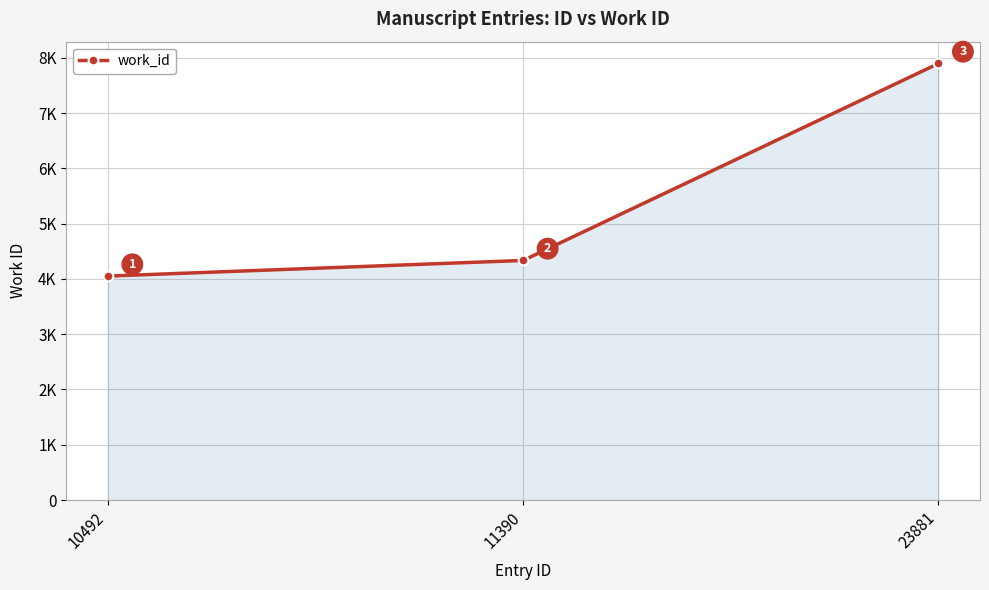

Rank the categories by value from highest to lowest.

23881, 11390, 10492